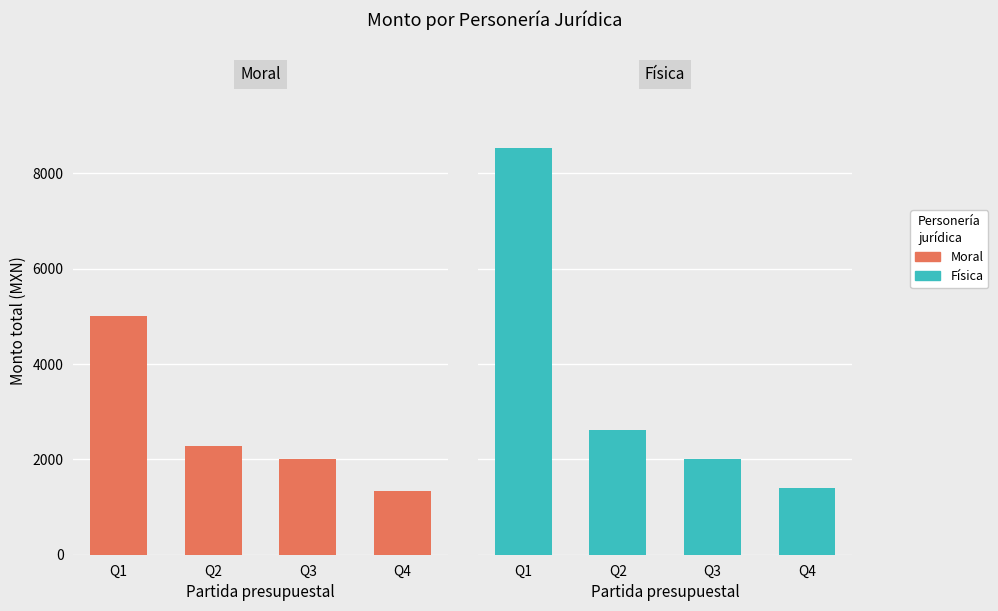

Where does the Moral series first go above 2273?

Q1